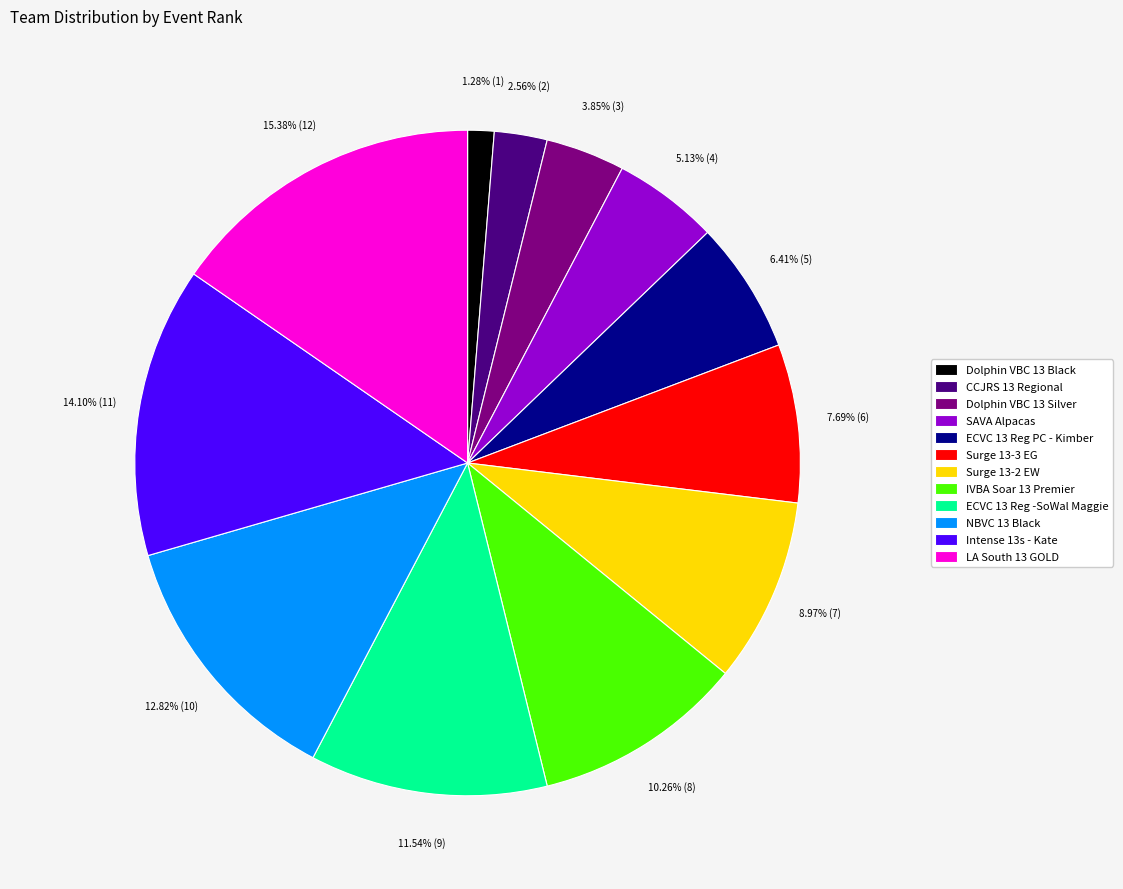

To the nearest percent, what is the difference between the SAVA Alpacas and Surge 13-2 EW slice percentages?

4%